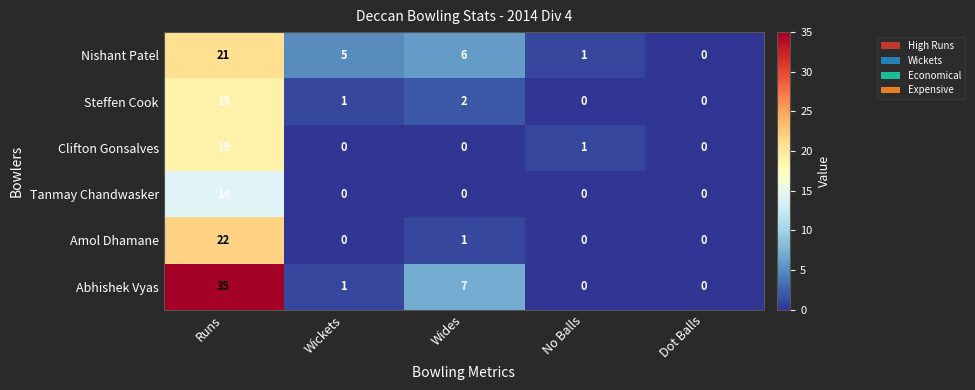

At how many categories does at least one series exceed 16?

1